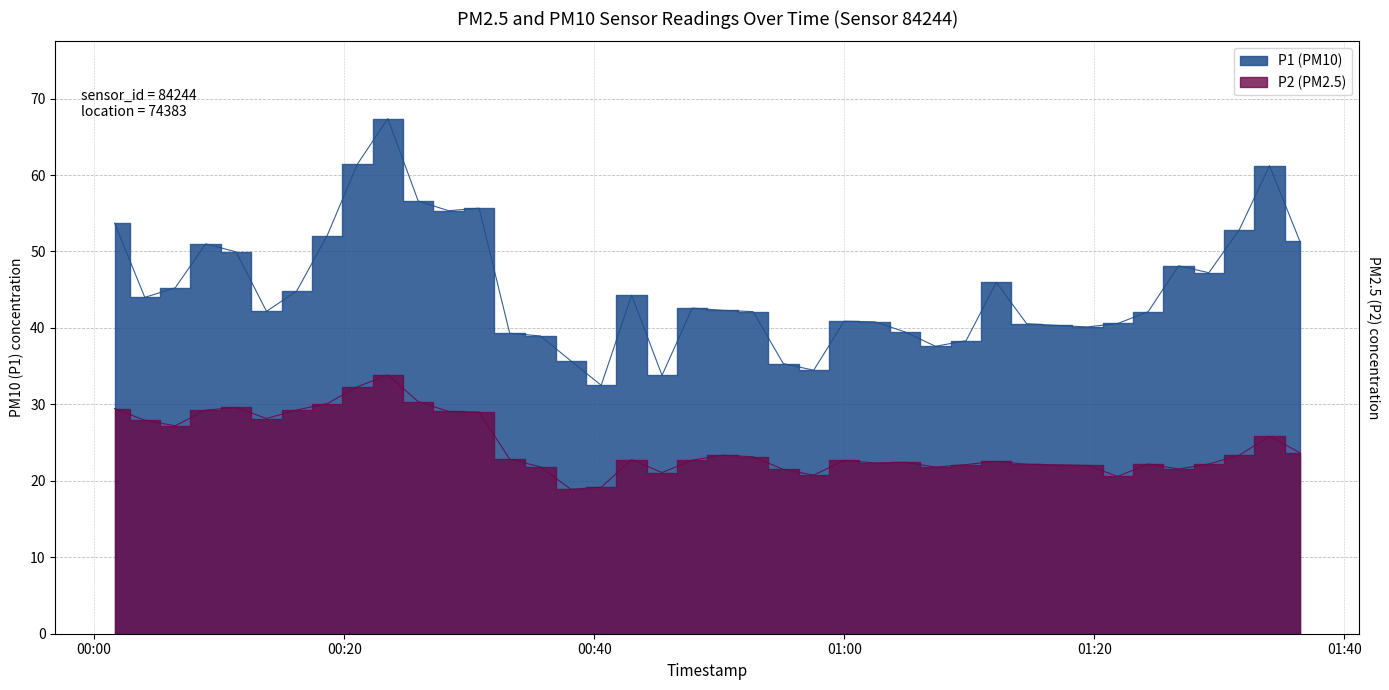

Which series has the largest range (max minus min)?

P1